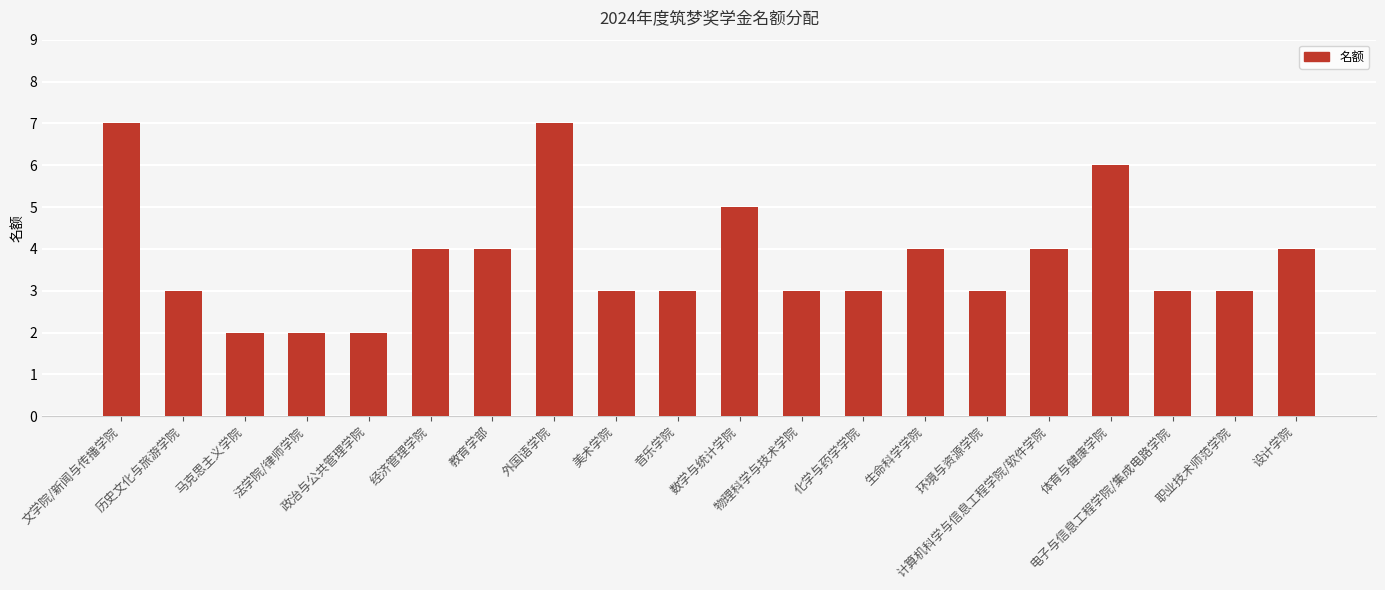

Where does the data first go above 3?

文学院/新闻与传播学院